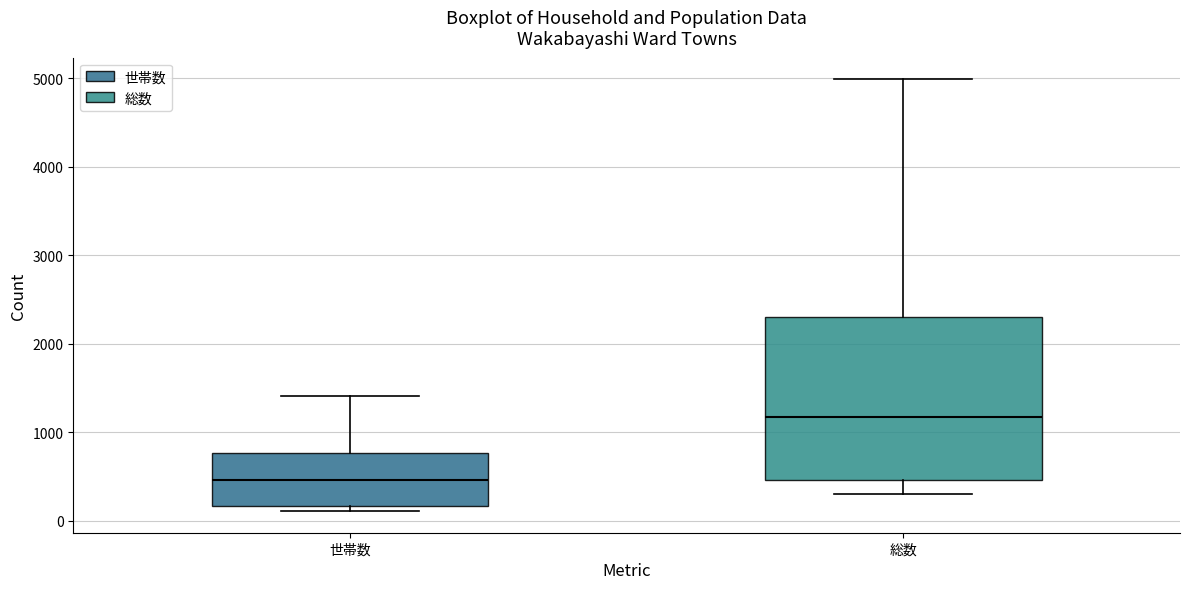

Reading left to right, read every box against the y-axis: the position of its median line, the range the box covers, and the ends of its whiskers. The values are not printed on the chart, so give them approximately, as read against the axis.

世帯数: median 500, box 200 to 800, whiskers 100 to 1400
総数: median 1200, box 500 to 2300, whiskers 300 to 5000